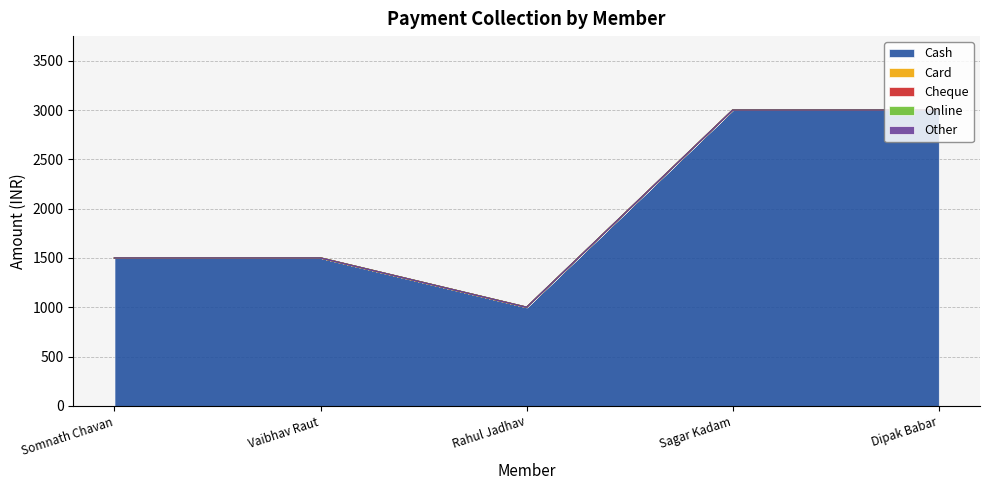

The Cash series shows 1000 at Rahul Jadhav. True or false?

True